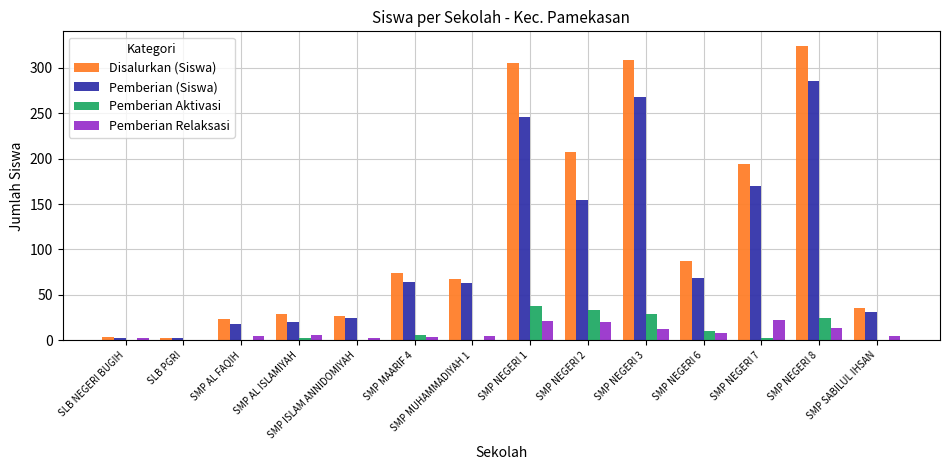

What is the maximum value shown in the chart?

324